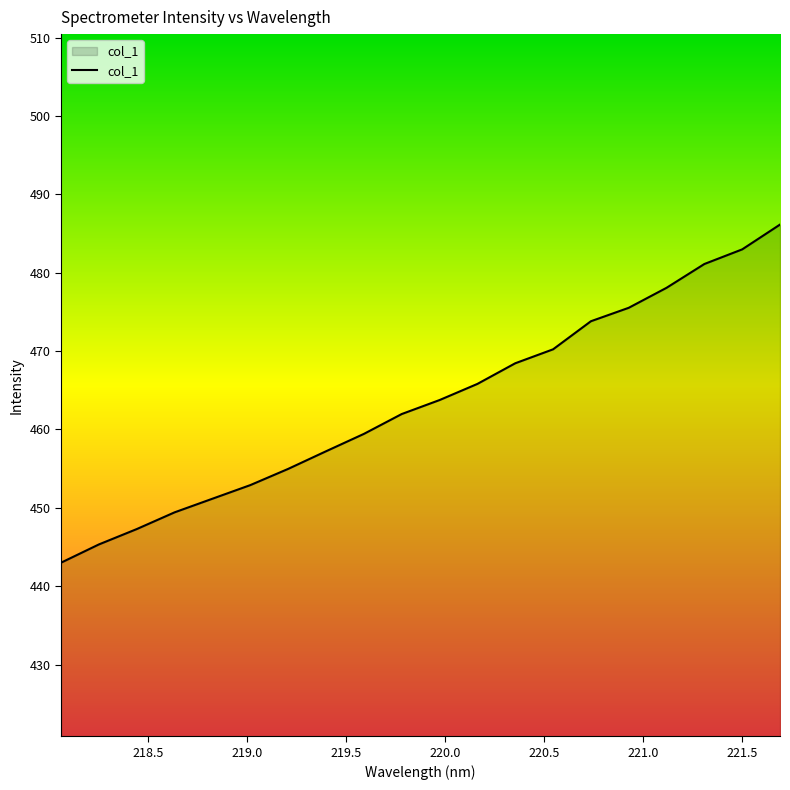

What is the smallest value displayed?

443.0